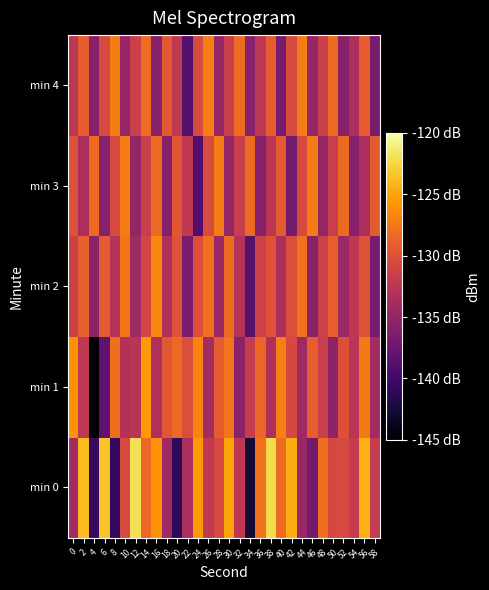

How many categories are shown in the chart?

30